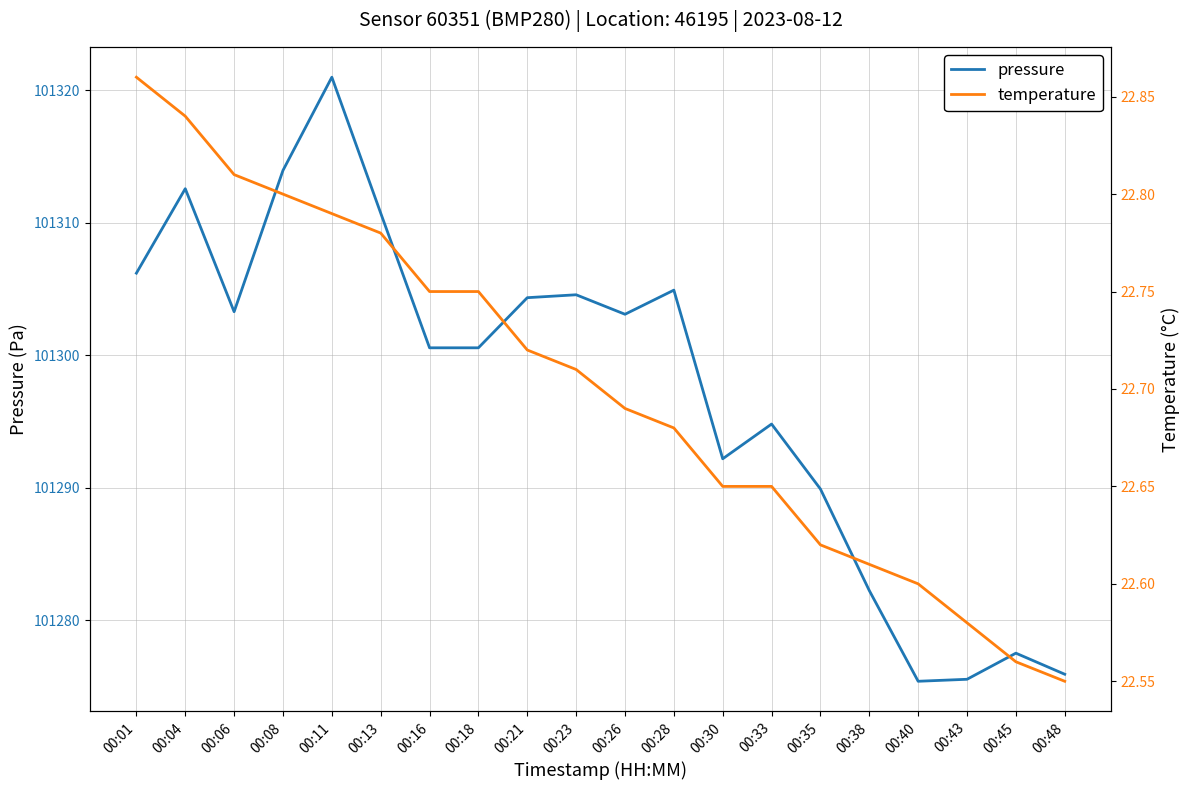

What are all the series names shown in the legend?

pressure, temperature